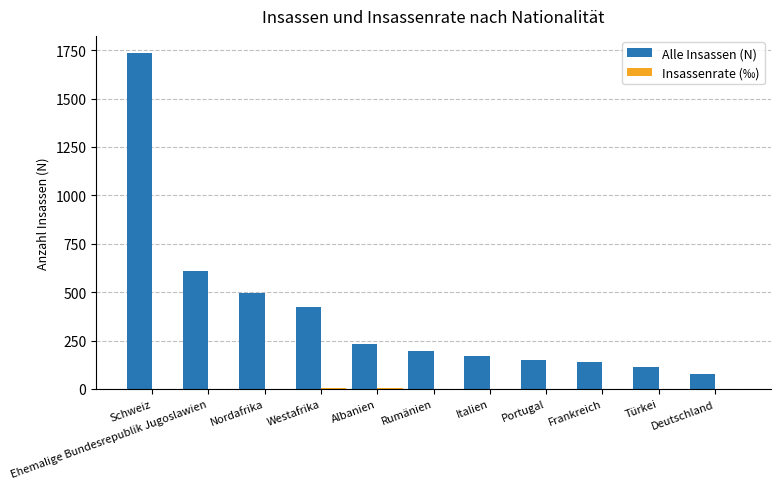

Are the bars horizontal?

No